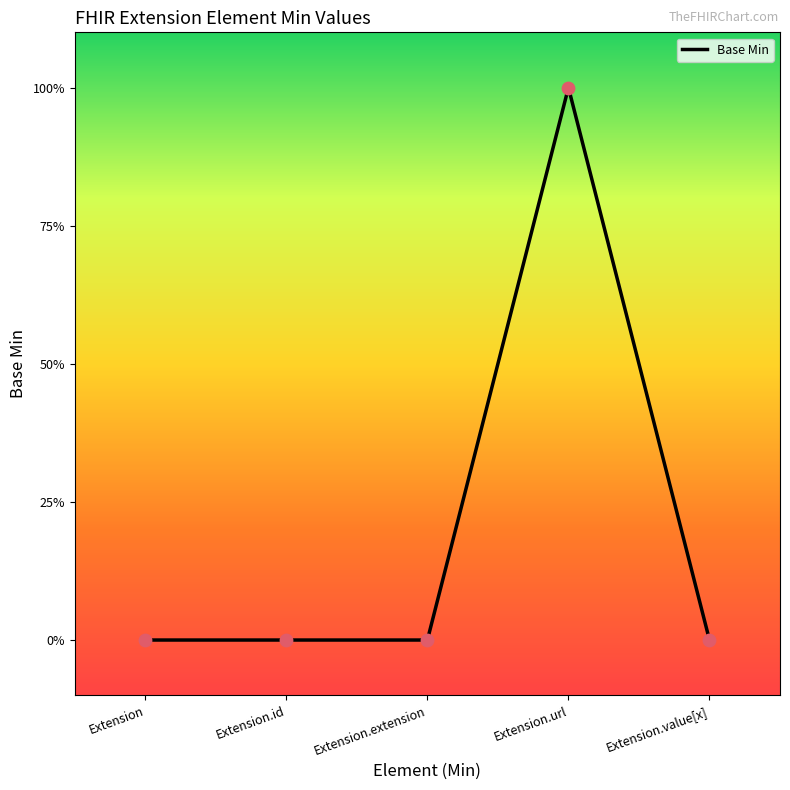

Between Extension.extension and Extension.url, which is larger?

Extension.url